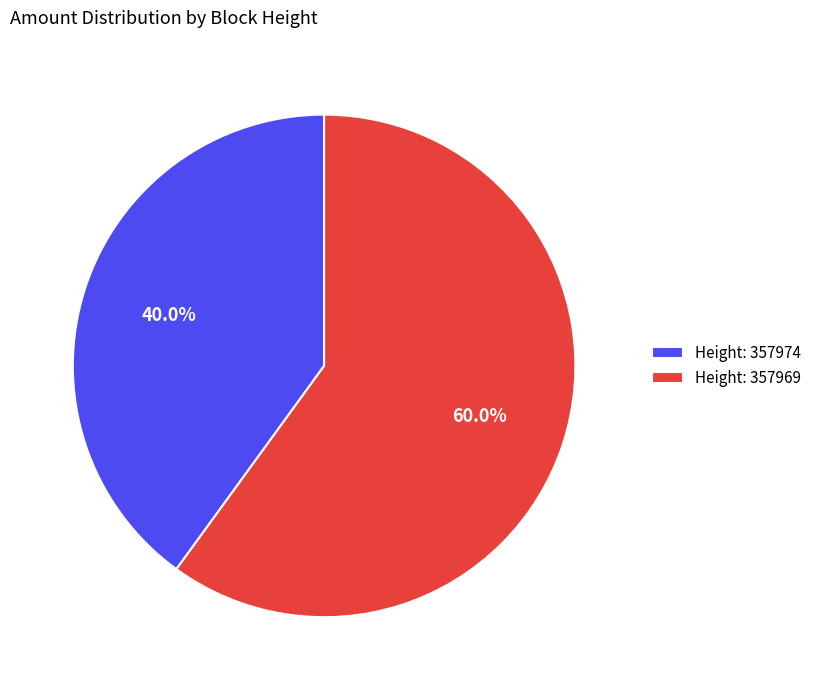

What percentage is NOT represented by Height: 357969?

40.0%